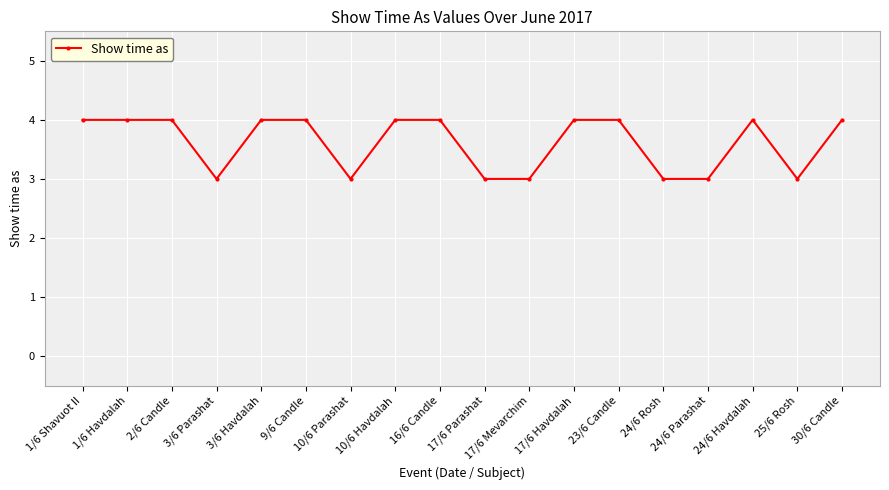

What is the average value?

4